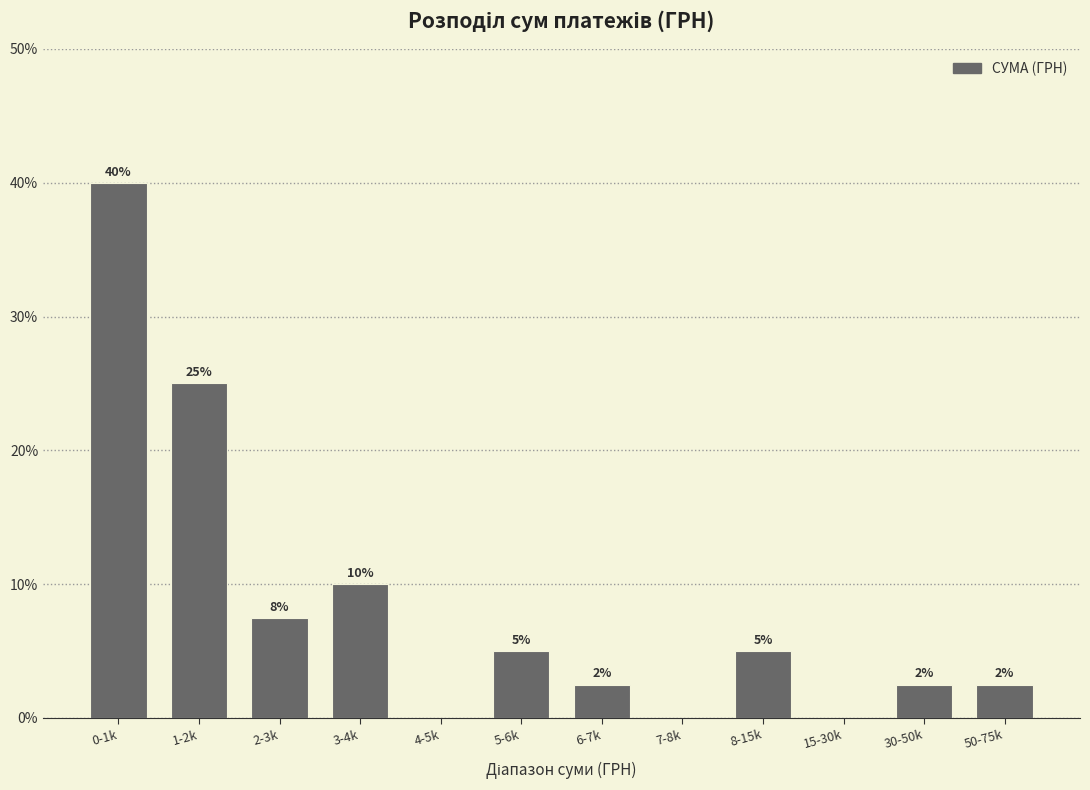

What value does the data have at 2-3k?

7.5